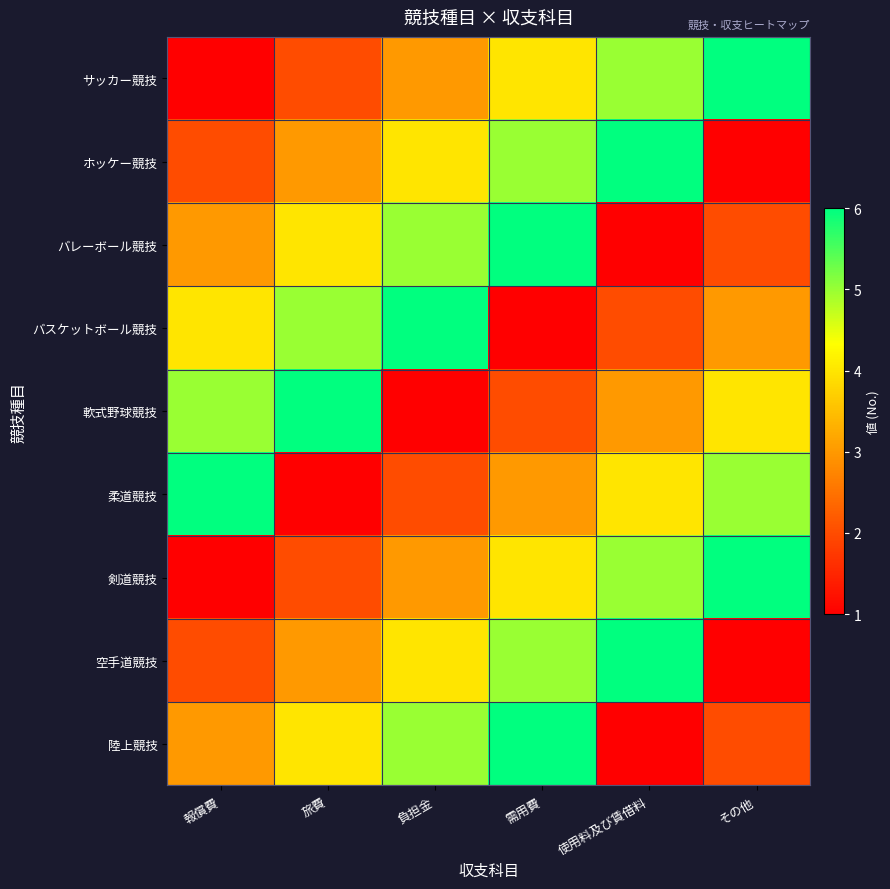

Between 需用費 and 旅費, which is larger?

需用費